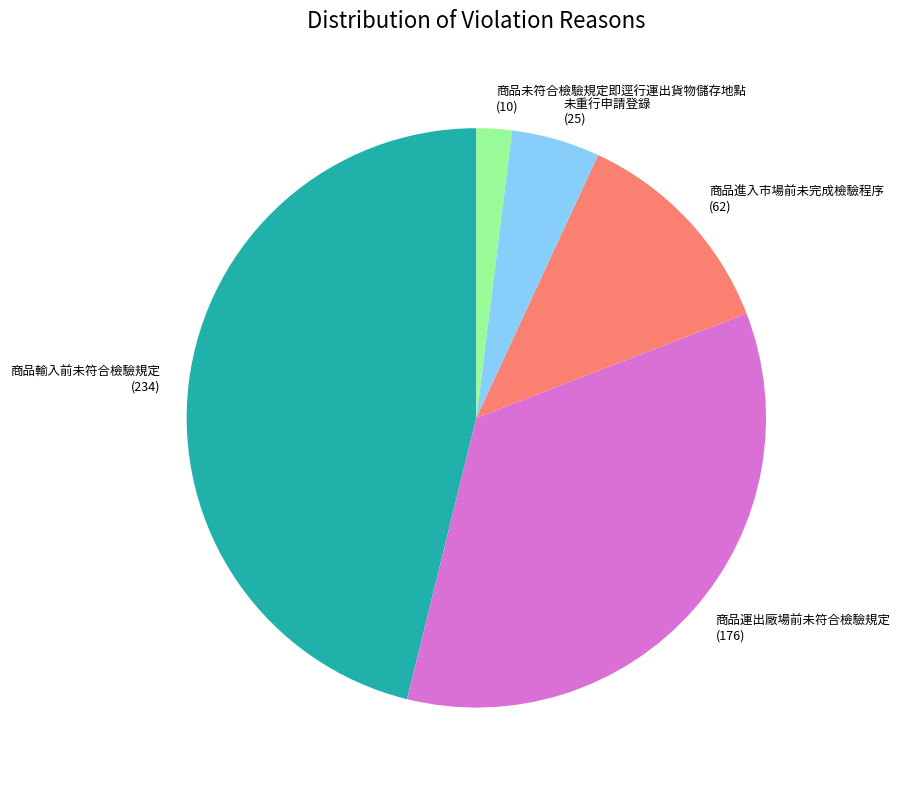

Do 商品未符合檢驗規定即逕行運出貨物儲存地點 (10) and 商品運出廠場前未符合檢驗規定 (176) together represent more than half of the pie?

No